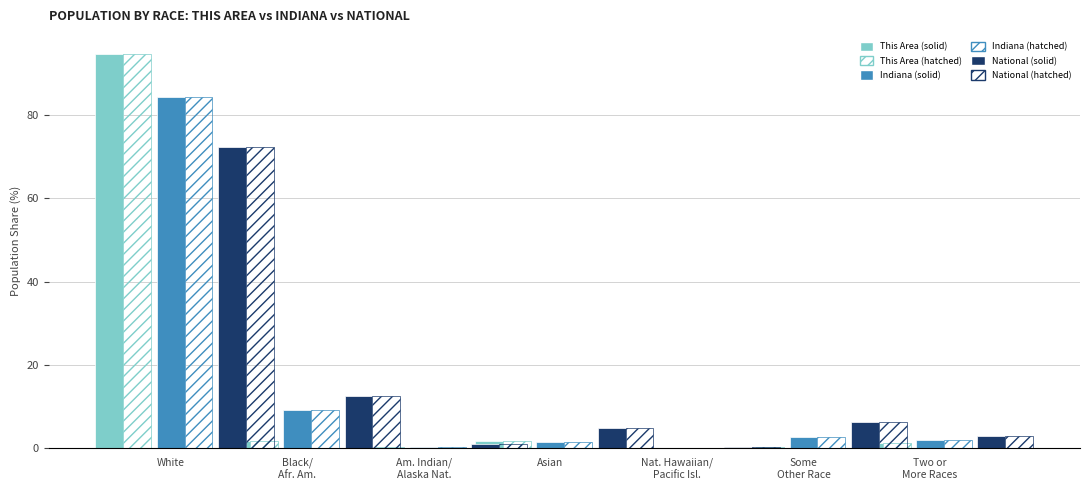

What is the sum of the Solid: National values at Some
Other Race and Am. Indian/
Alaska Nat.?

7.1